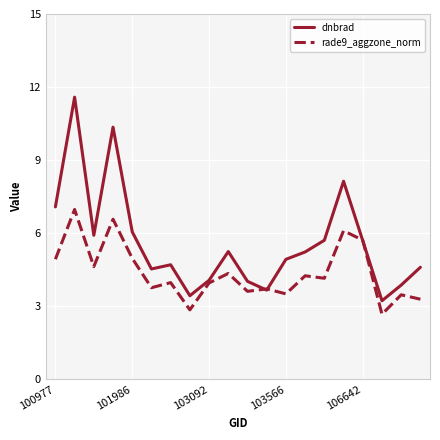

What is the greatest value displayed?

11.6